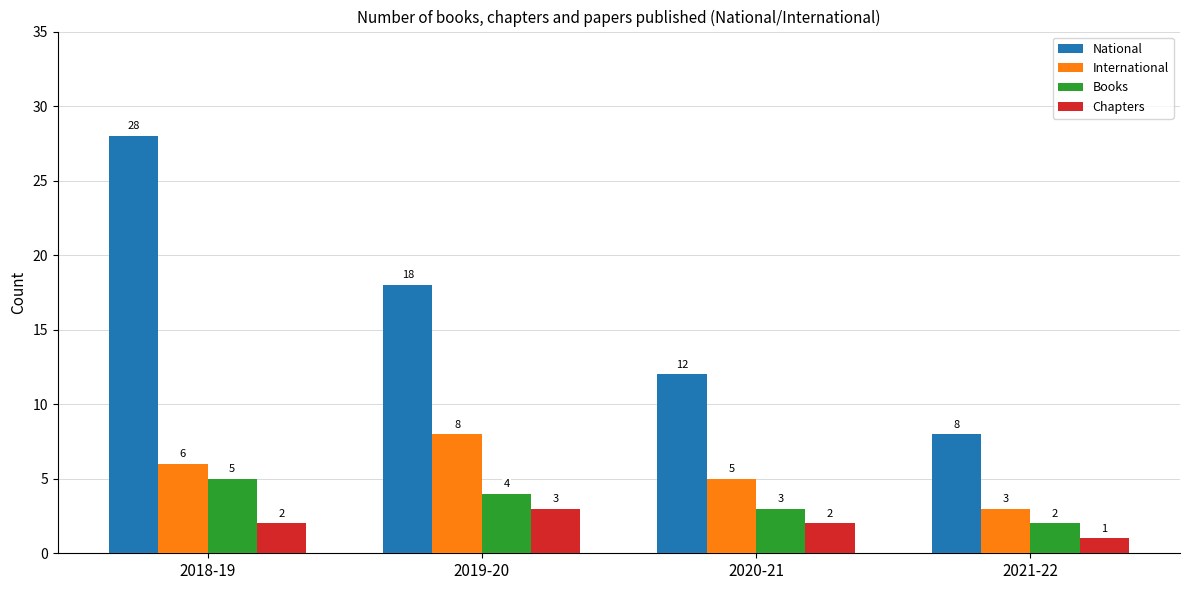

How many data points does each series have?

4